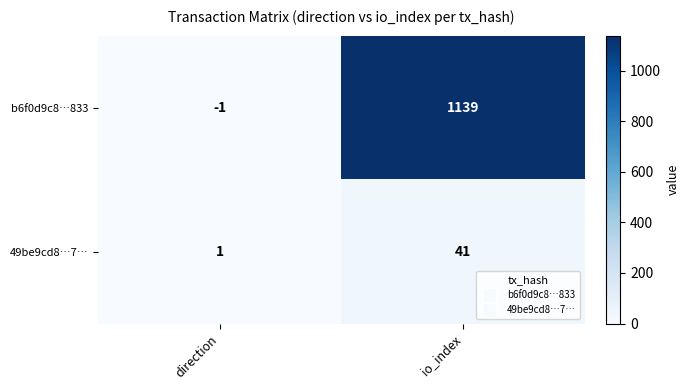

Which series has the largest total across all categories?

b6f0d9c8…833